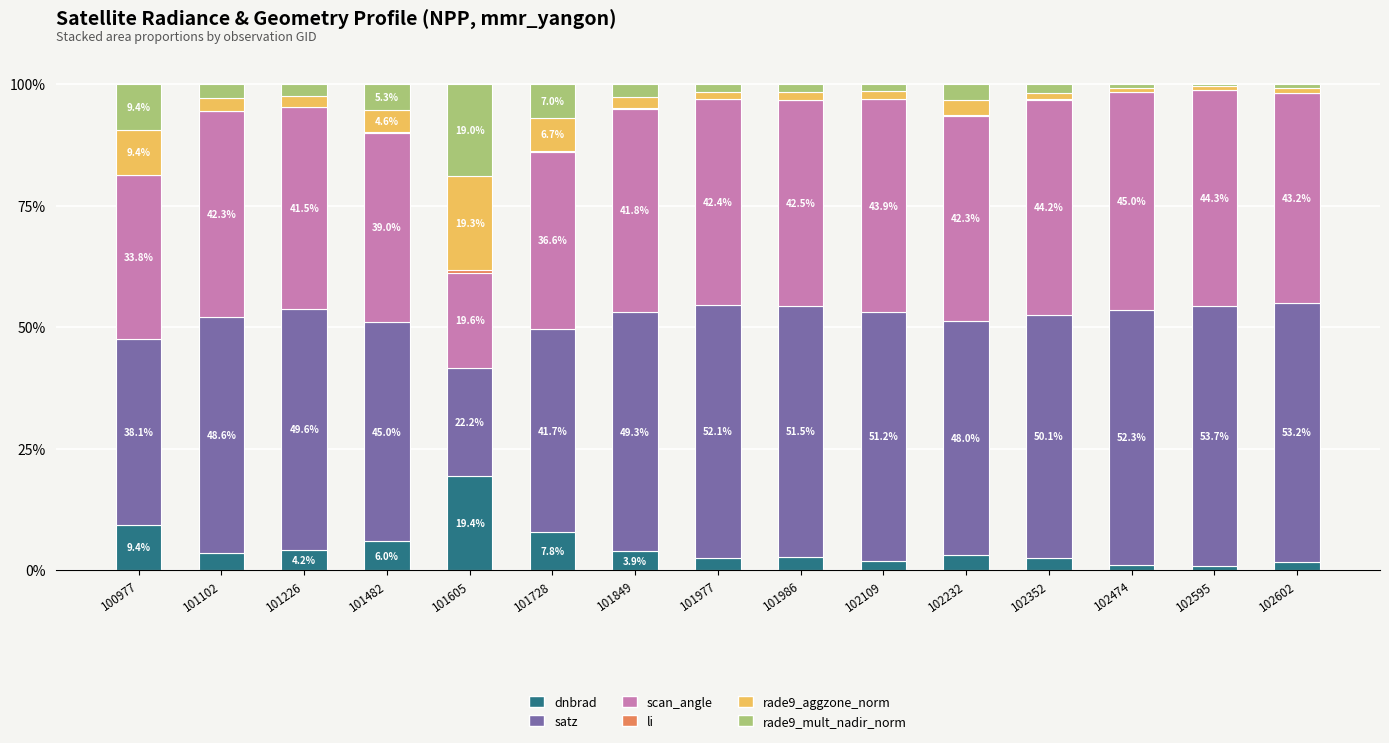

What is the maximum value for dnbrad?

19.4